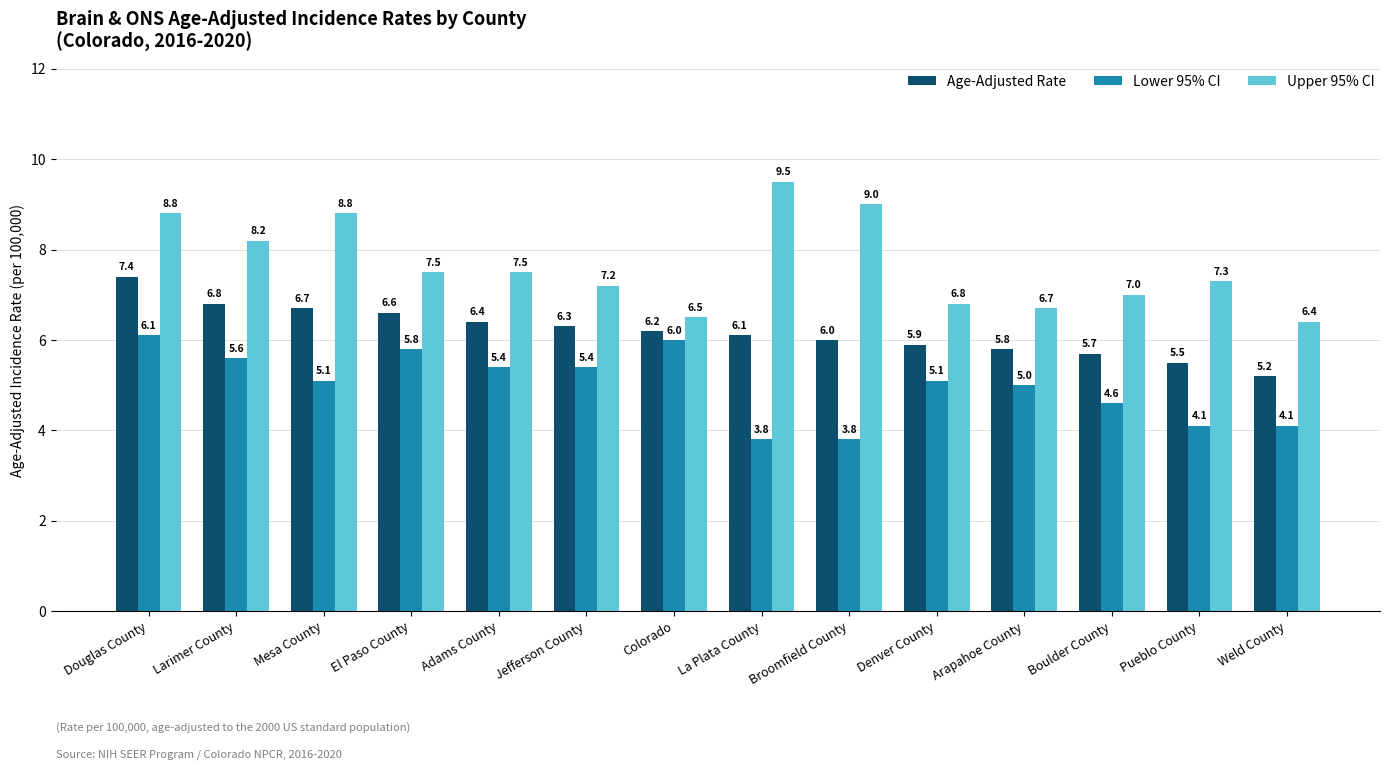

Which category has the highest value across all series?

La Plata County